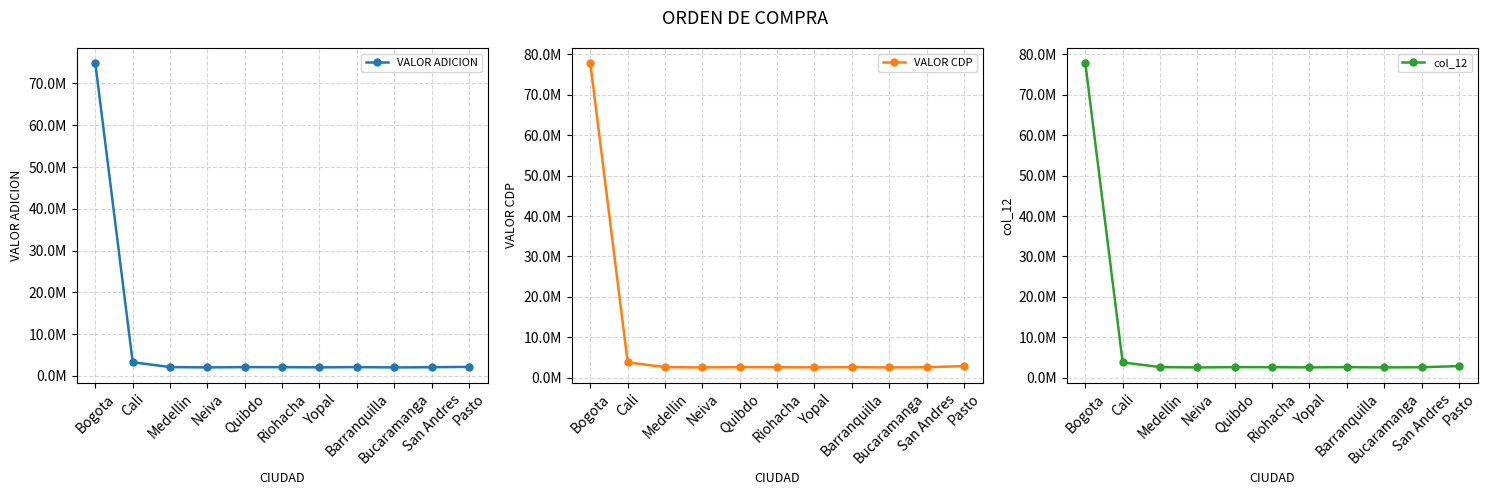

True or false: VALOR CDP has a value of 4137753.9 at Neiva.

False